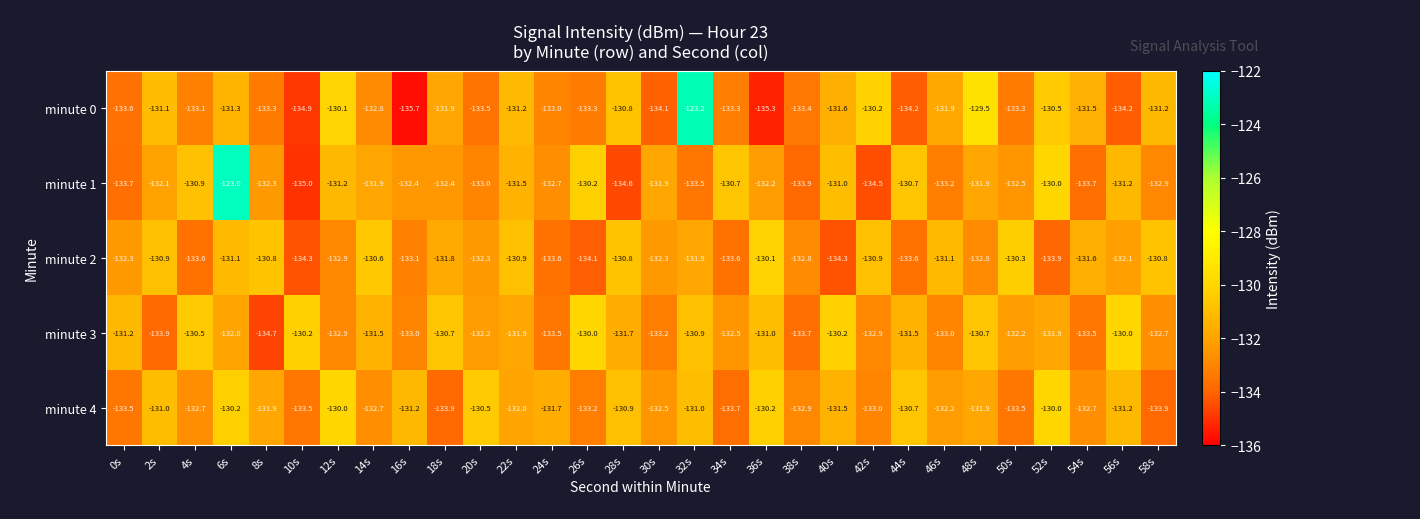

What is the difference between the minute 4 values at 28s and 14s?

1.8